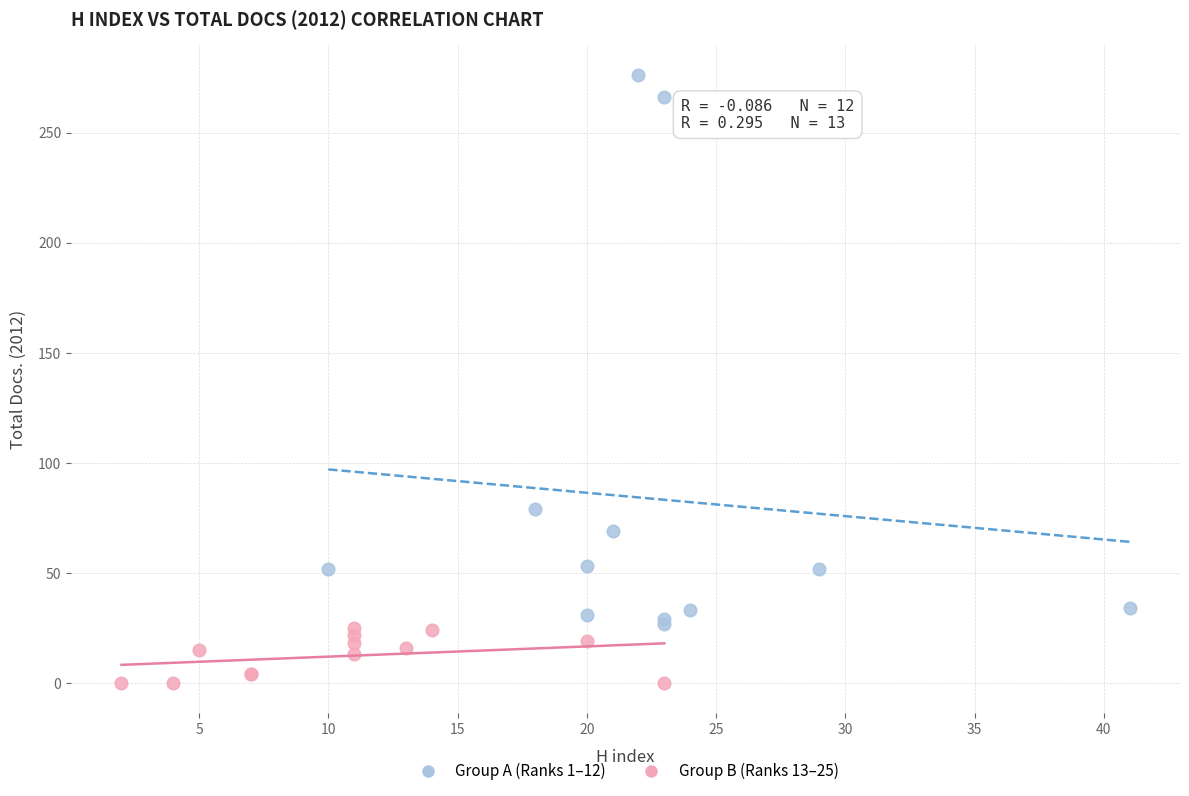

Which series has the widest spread of Y values?

Group A (Ranks 1–12)